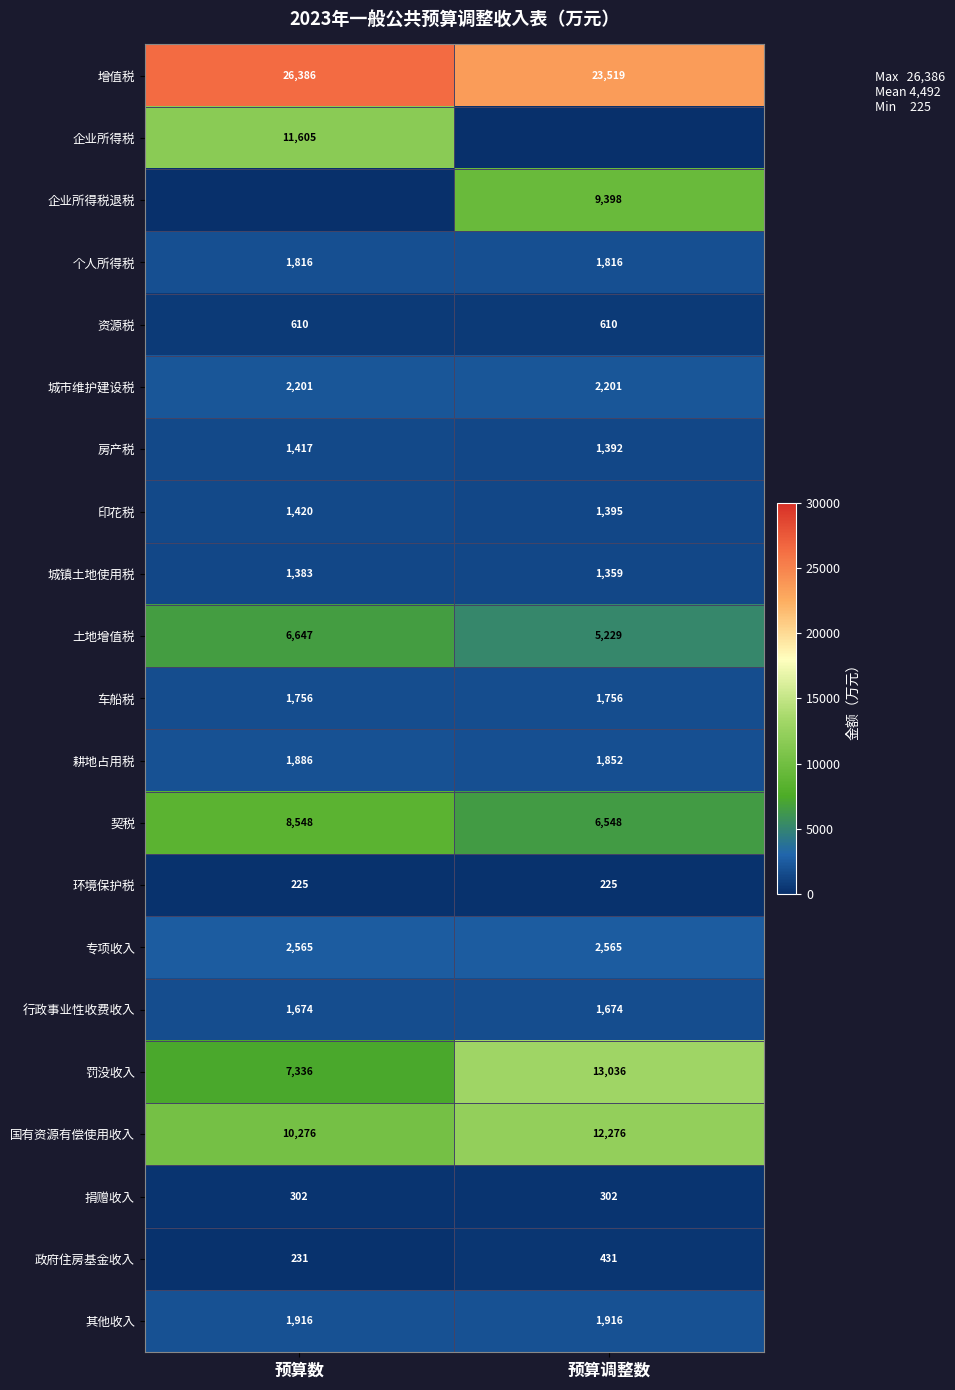

At which category does the chart reach its peak across all series?

预算数